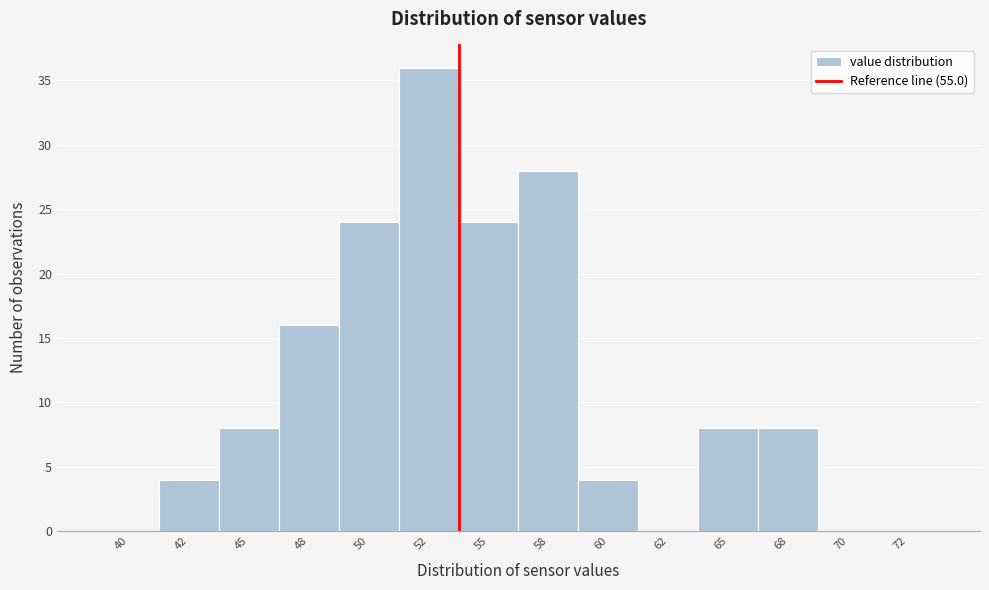

Reading left to right, transcribe all the data shown in this chart.

40=0	42=4	45=8	48=16	50=24	52=36	55=24	58=28	60=4	62=0	65=8	68=8	70=0	72=0